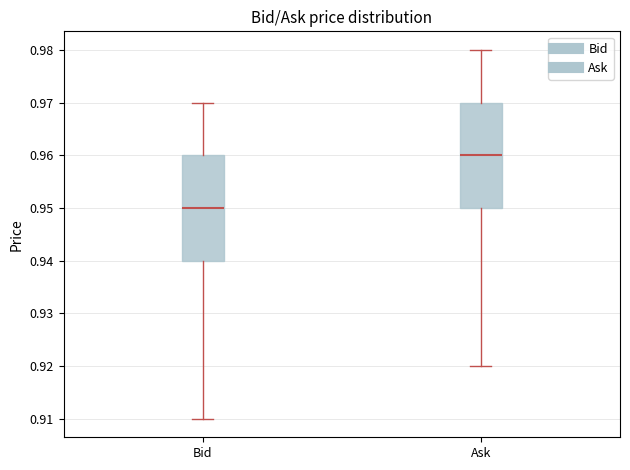

Reading left to right, read every box against the y-axis: the position of its median line, the range the box covers, and the ends of its whiskers. The values are not printed on the chart, so give them approximately, as read against the axis.

Bid: median 0.95, box 0.94 to 0.96, whiskers 0.91 to 0.97
Ask: median 0.96, box 0.95 to 0.97, whiskers 0.92 to 0.98